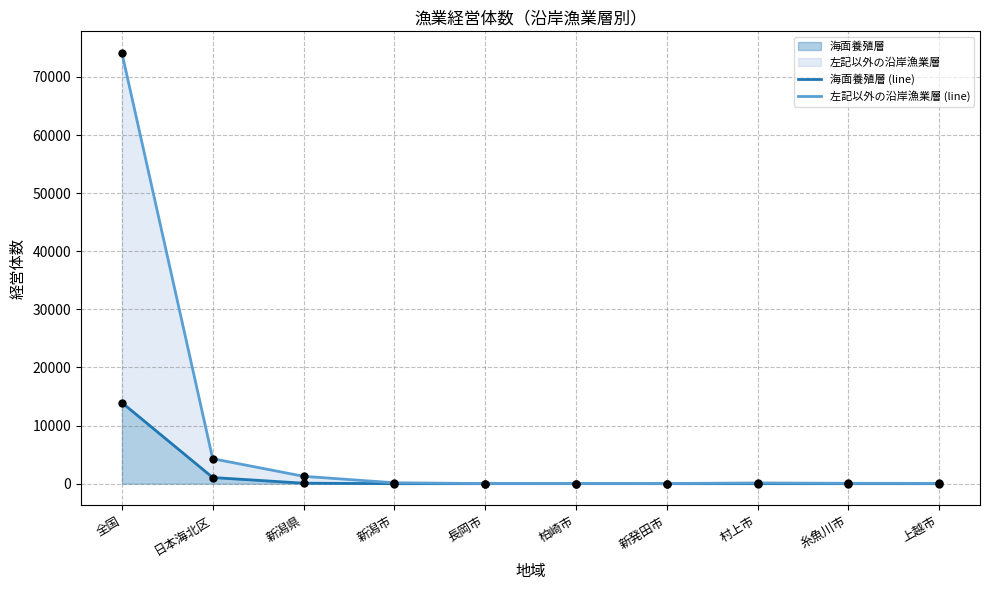

What is the total value across all series at 柏崎市?

24